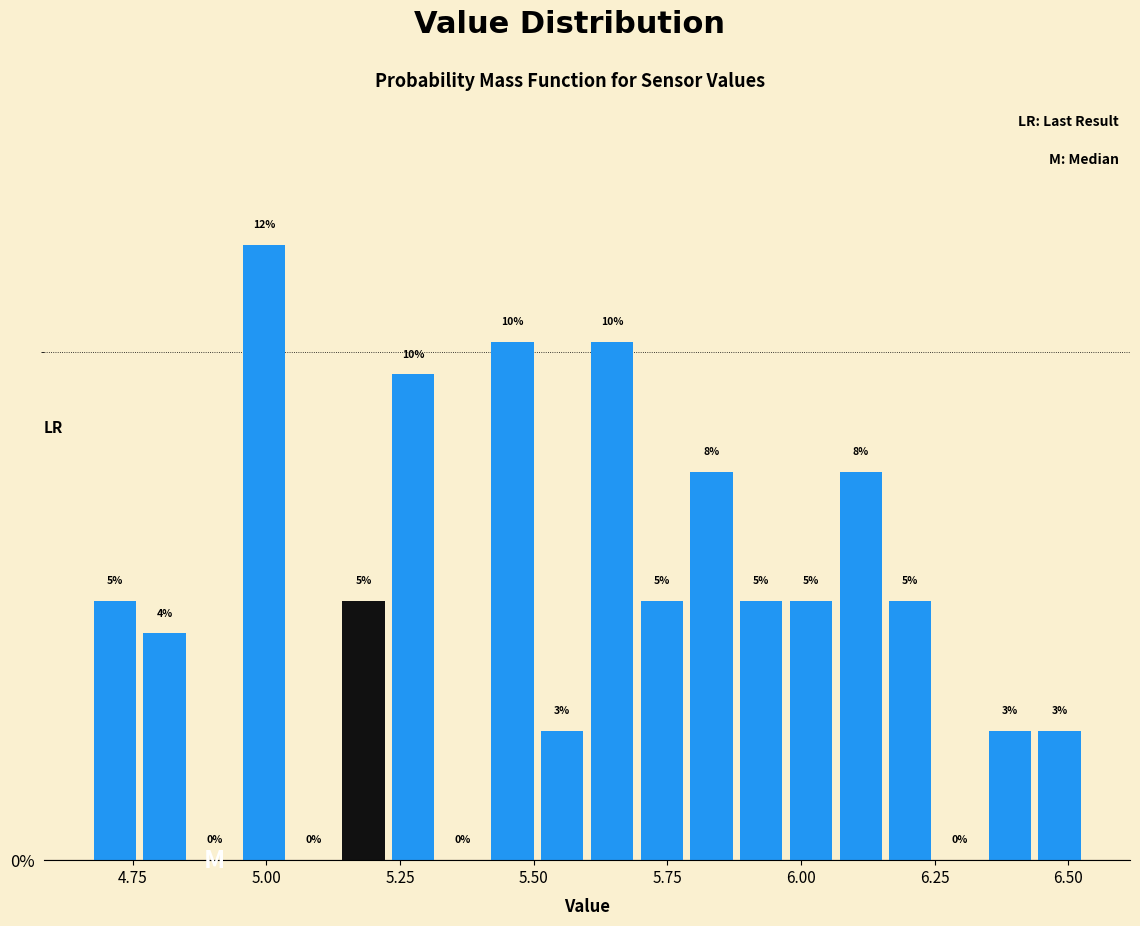

Around what value on the x-axis is the tallest bar? Give the approximate position of its centre, as read against the axis.

5.00